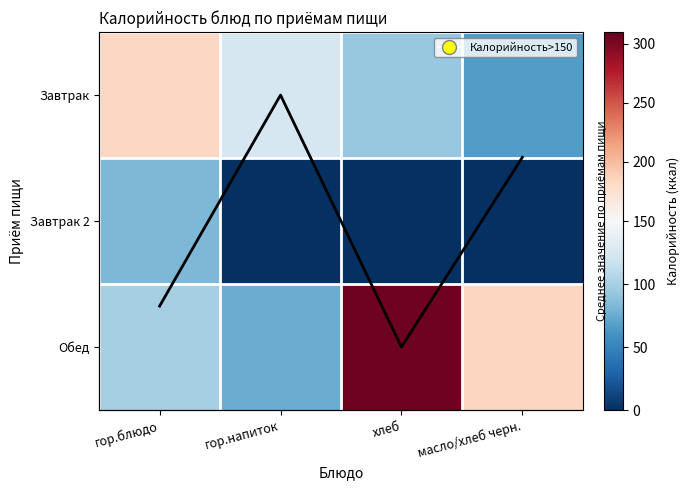

Which has a higher value, гор.напиток or масло/хлеб черн.?

масло/хлеб черн.